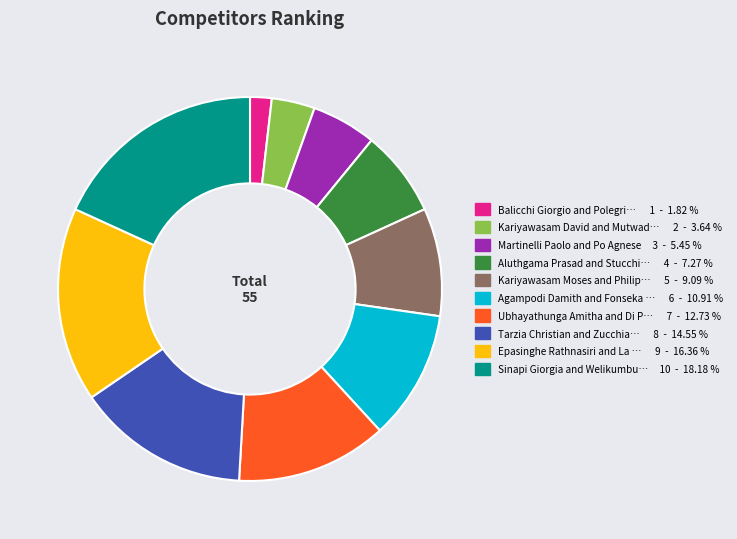

Is there any slice that represents more than half of the pie?

No